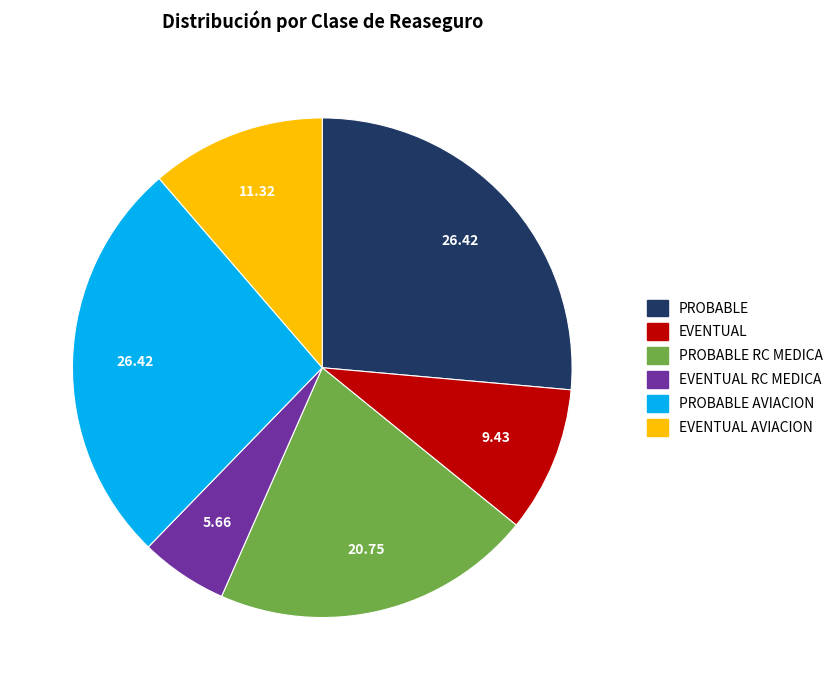

Which slice is the smallest?

EVENTUAL RC MEDICA